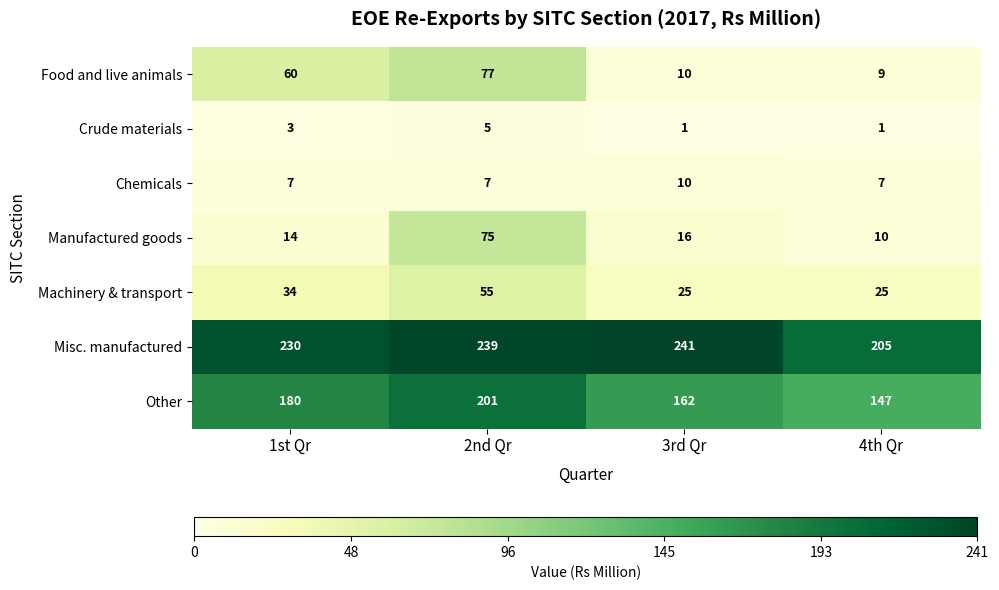

Rank the series at 1st Qr from lowest to highest value.

Crude materials, Chemicals, Manufactured goods, Machinery & transport, Food and live animals, Other, Misc. manufactured